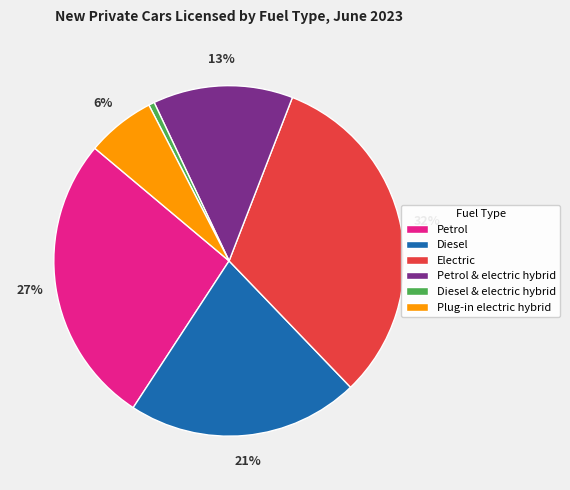

Between Electric and Diesel & electric hybrid, which is larger?

Electric